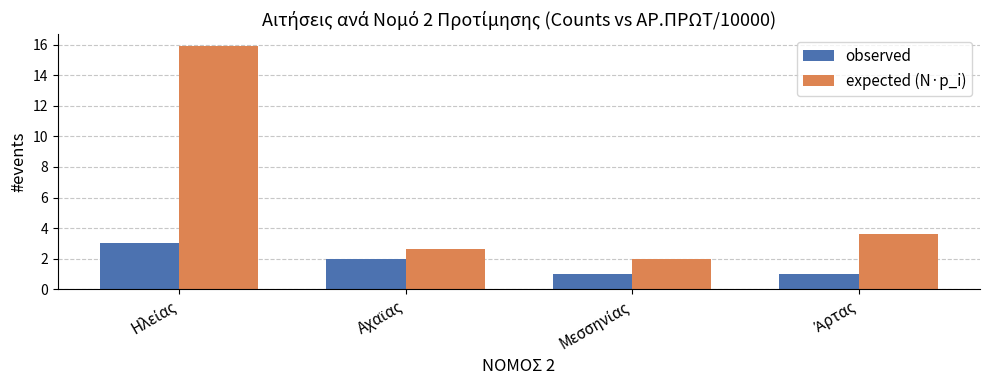

Which series has the largest total across all categories?

expected (N·p_i)